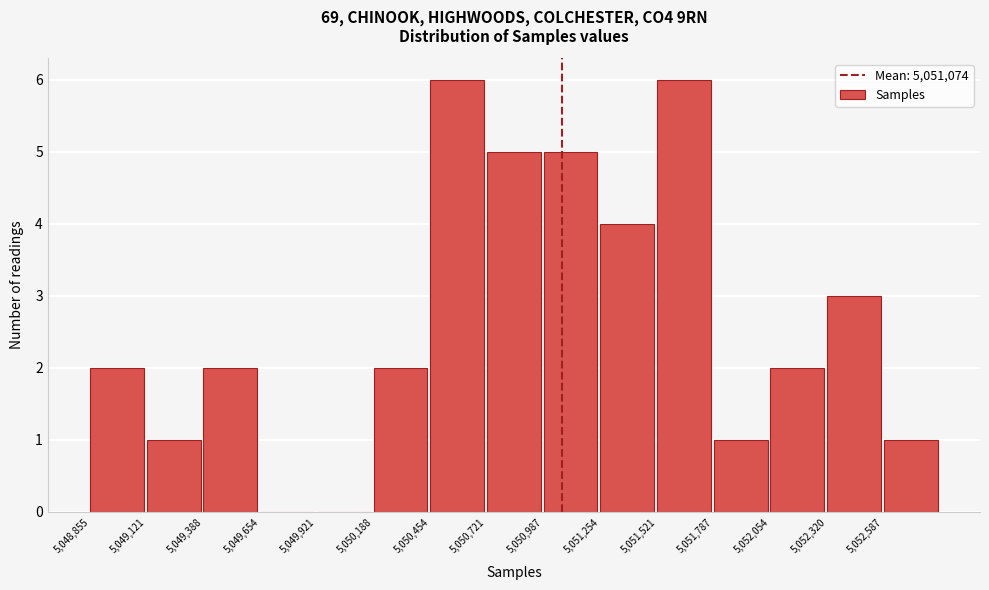

Reading left to right, transcribe this chart: for each bar, give the range it covers on the x-axis and its height. Neither the bar edges nor the heights are printed on the chart, so give them approximately, as read against the axes.

5048850 to 5049100: 2
5049100 to 5049400: 1
5049400 to 5049650: 2
5049650 to 5049900: 0
5049900 to 5050200: 0
5050200 to 5050450: 2
5050450 to 5050700: 6
5050700 to 5051000: 5
5051000 to 5051250: 5
5051250 to 5051500: 4
5051500 to 5051800: 6
5051800 to 5052050: 1
5052050 to 5052300: 2
5052300 to 5052600: 3
5052600 to 5052850: 1